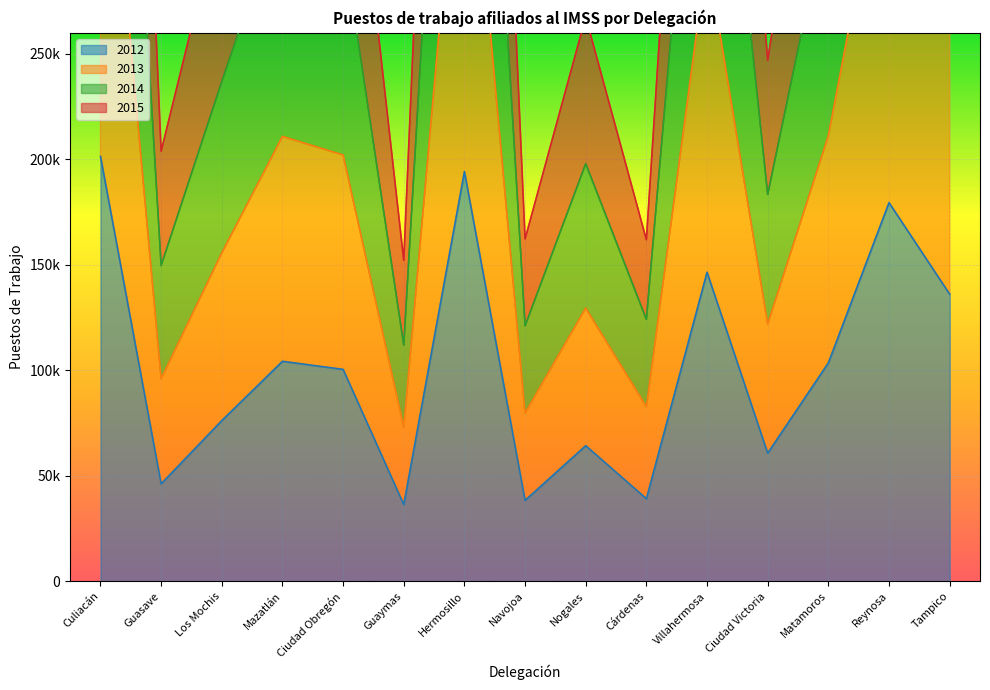

True or false: 2013 has more than 2 points higher than both neighbors.

True